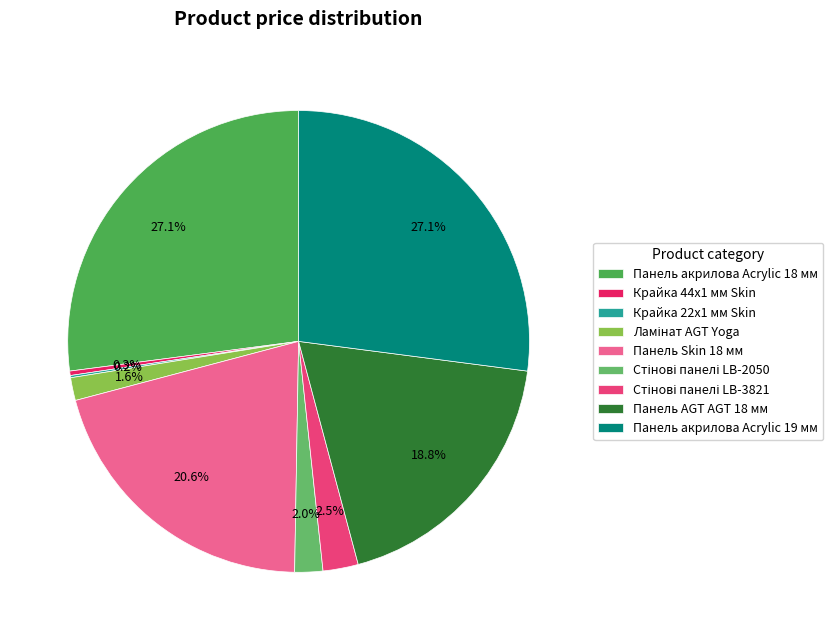

To the nearest percent, what is the difference between the largest and smallest slice percentages?

27%